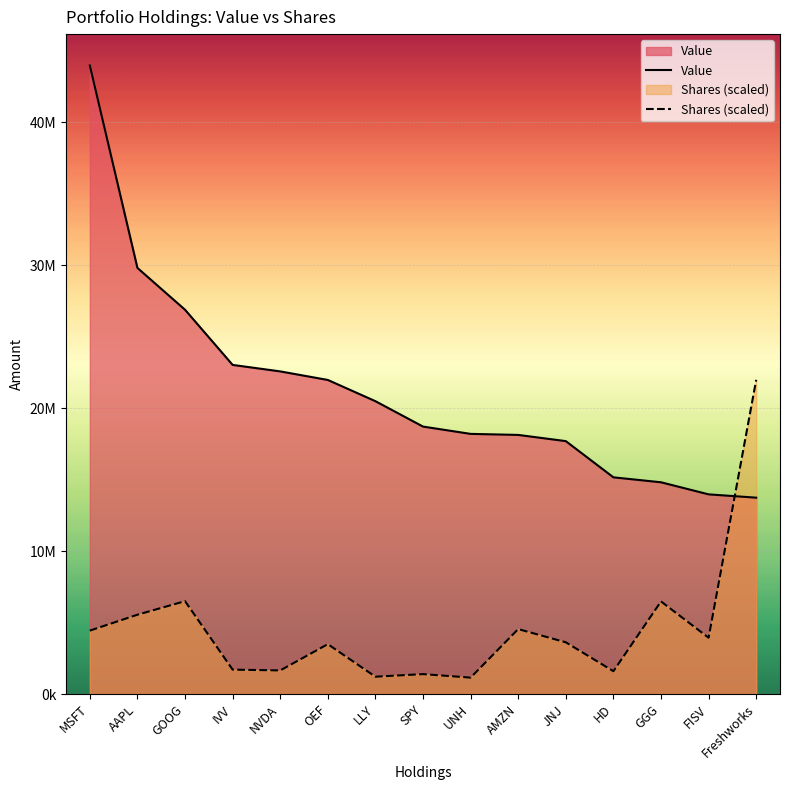

At which label does Value first exceed 18707380?

MSFT